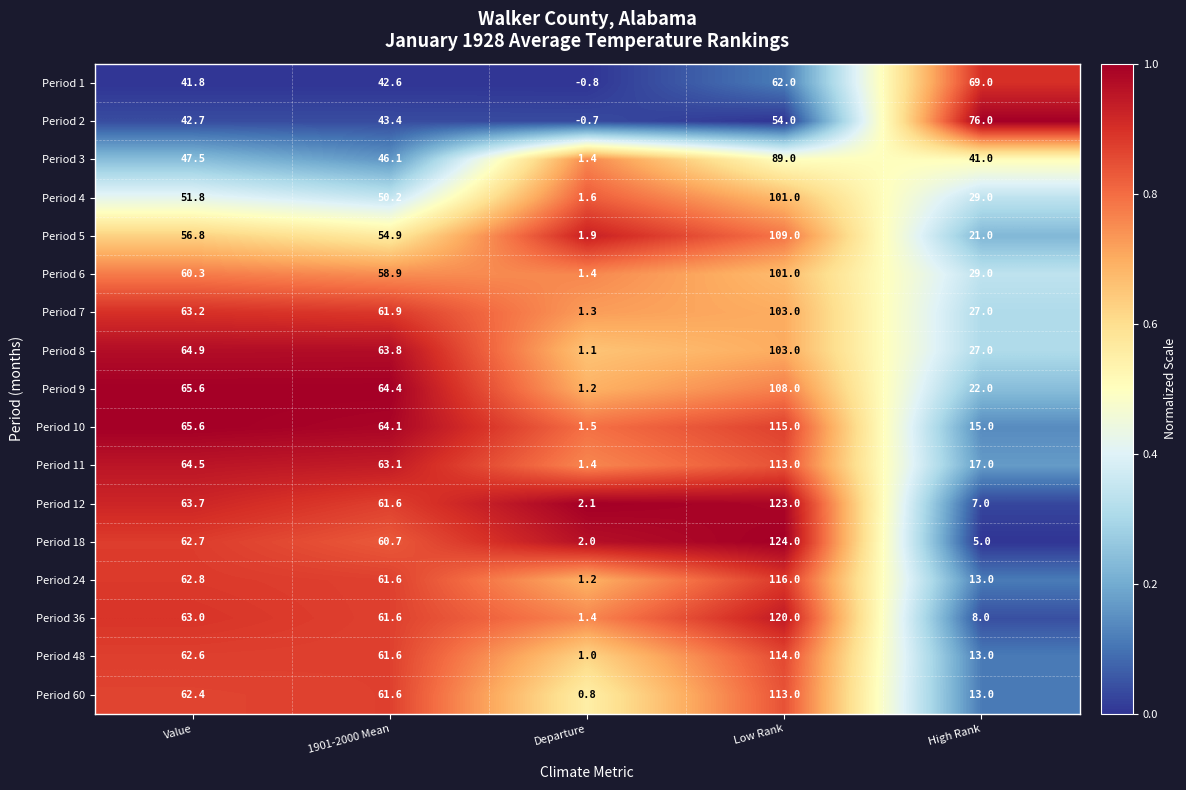

At how many categories does at least one series exceed 0?

5